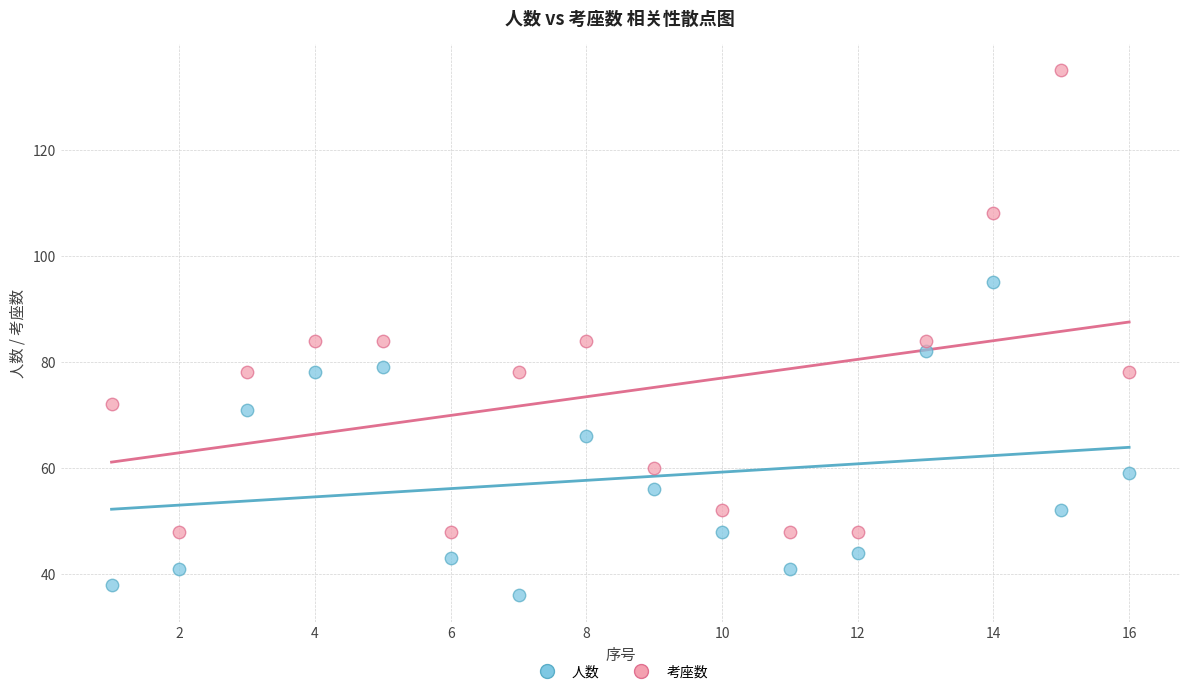

What is the X range (max minus min) for the scatter plot?

15